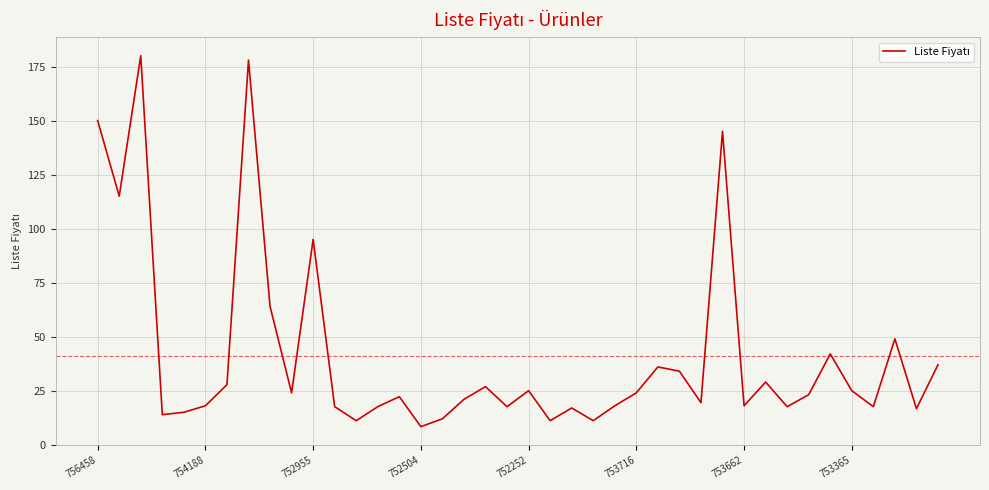

What is the sum of all values?

1650.6